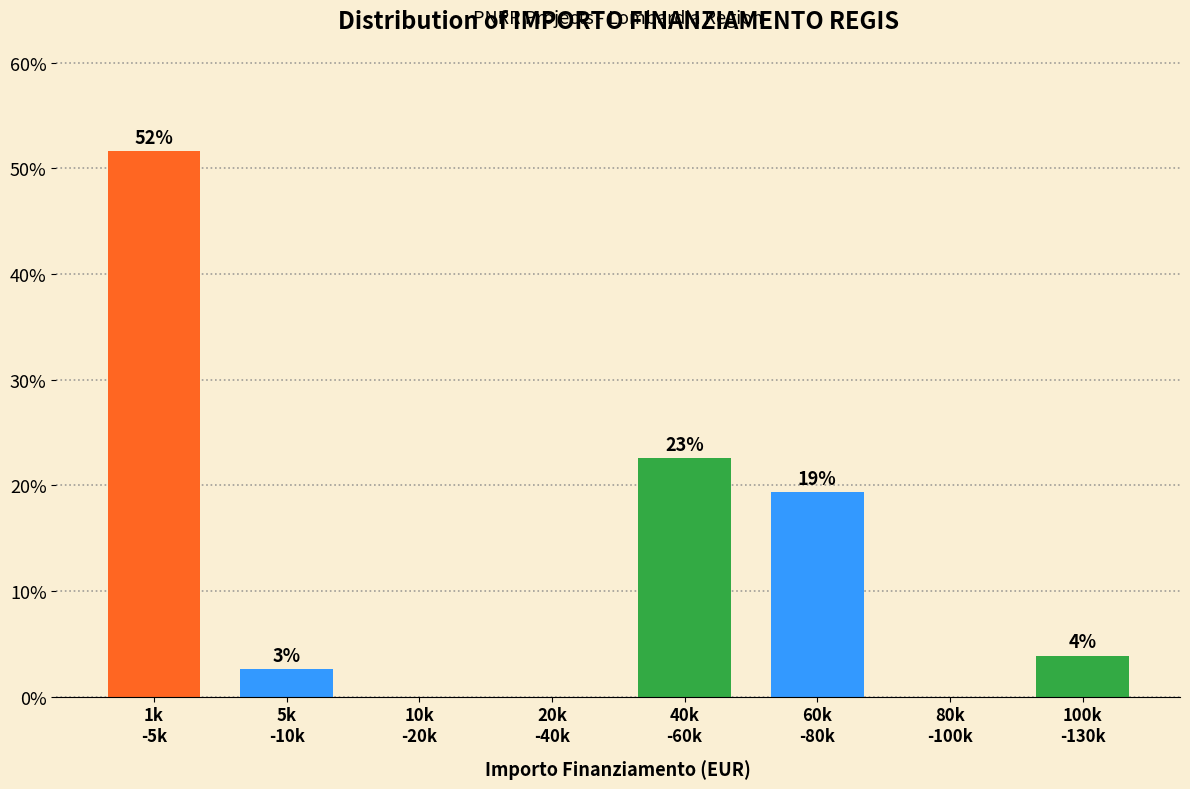

Are the bars horizontal?

No